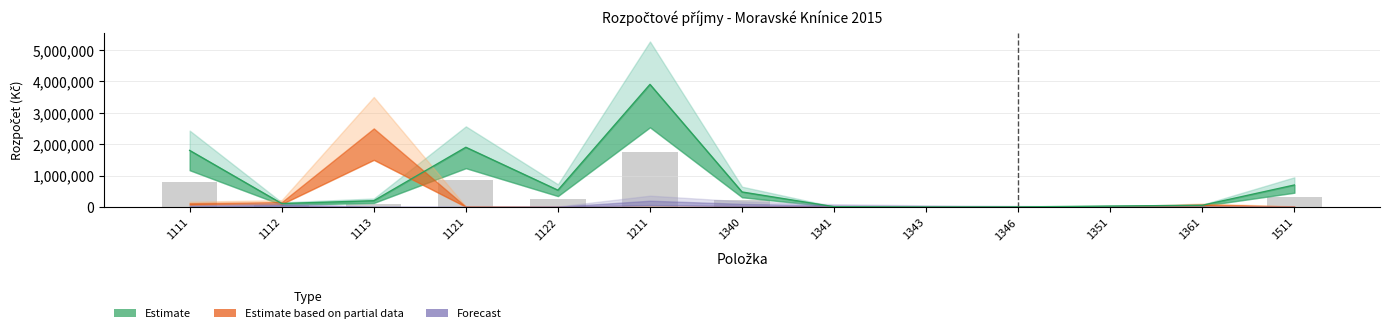

What is the total value across all series at 1111?

1947000